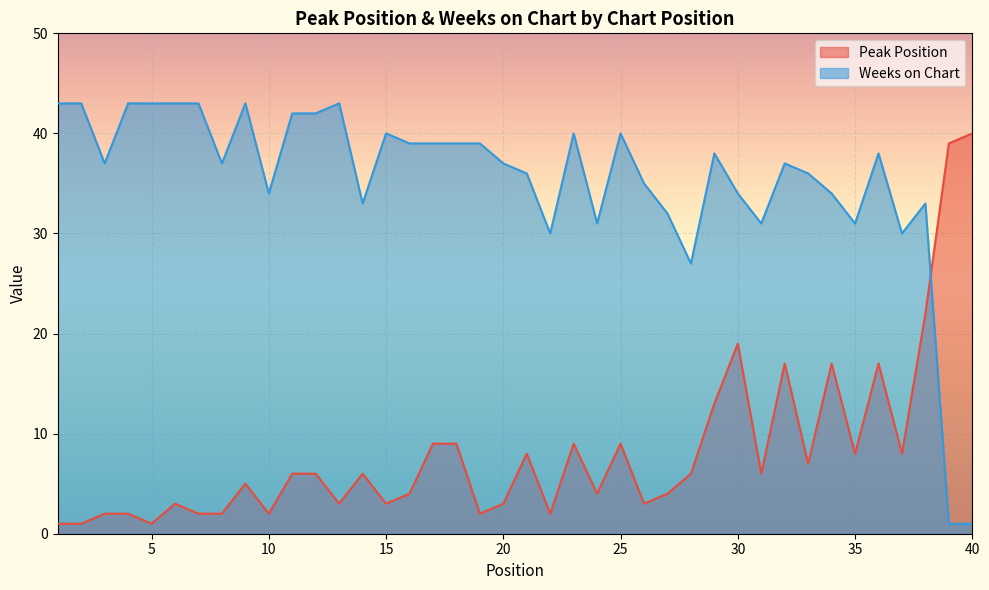

How many distinct data groups are displayed?

2